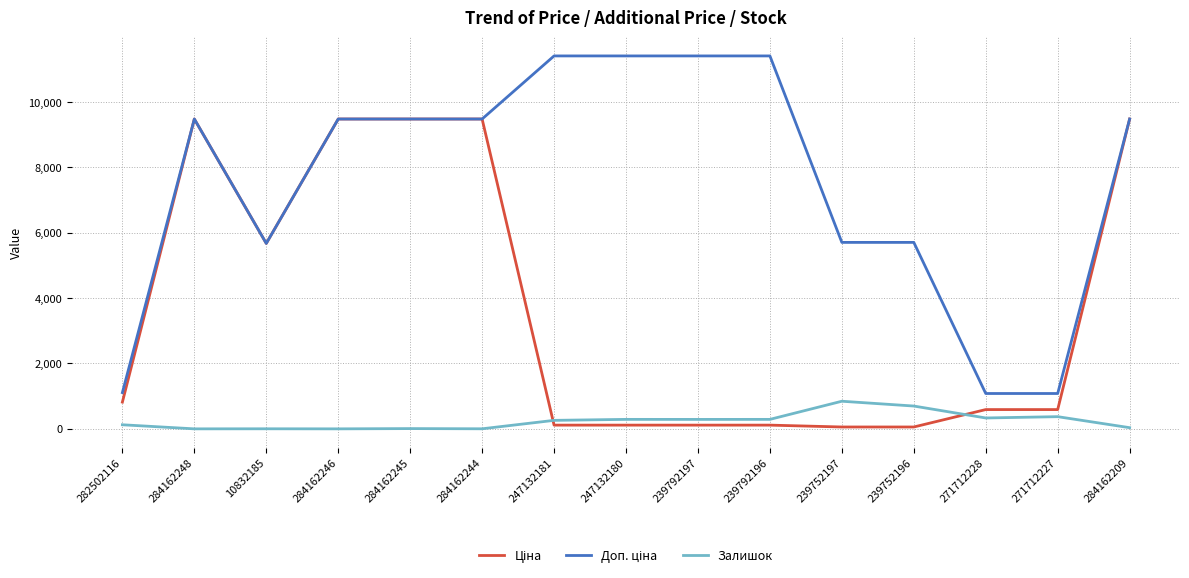

What is the maximum value shown in the chart?

11410.0